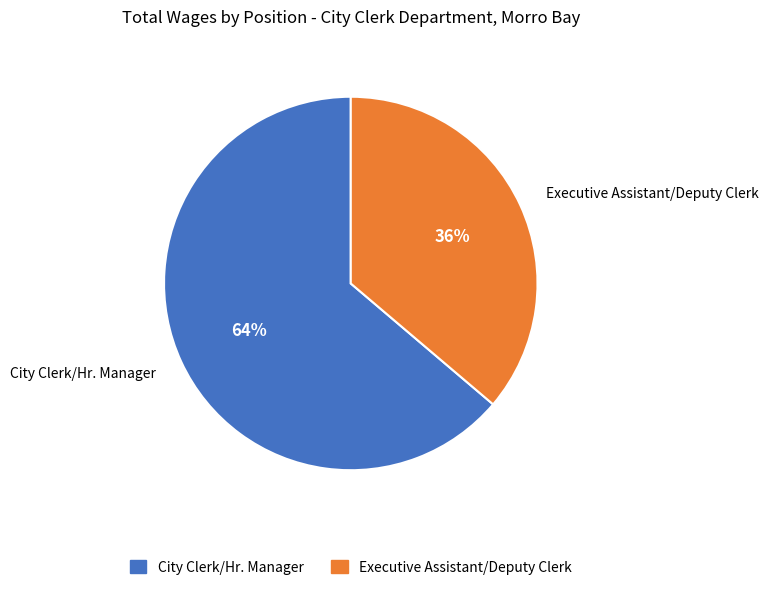

Which slice is the largest?

City Clerk/Hr. Manager